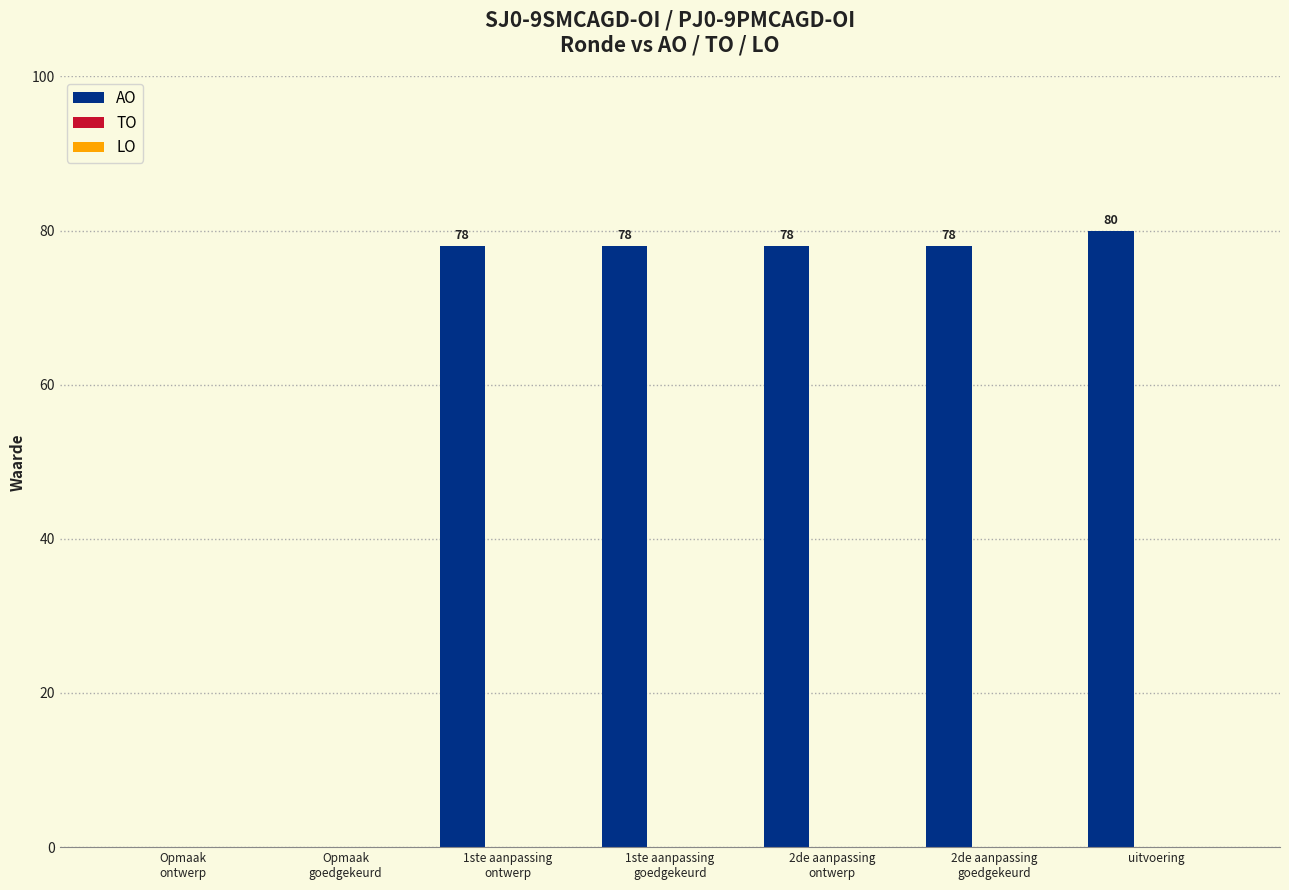

What is the greatest value displayed?

80